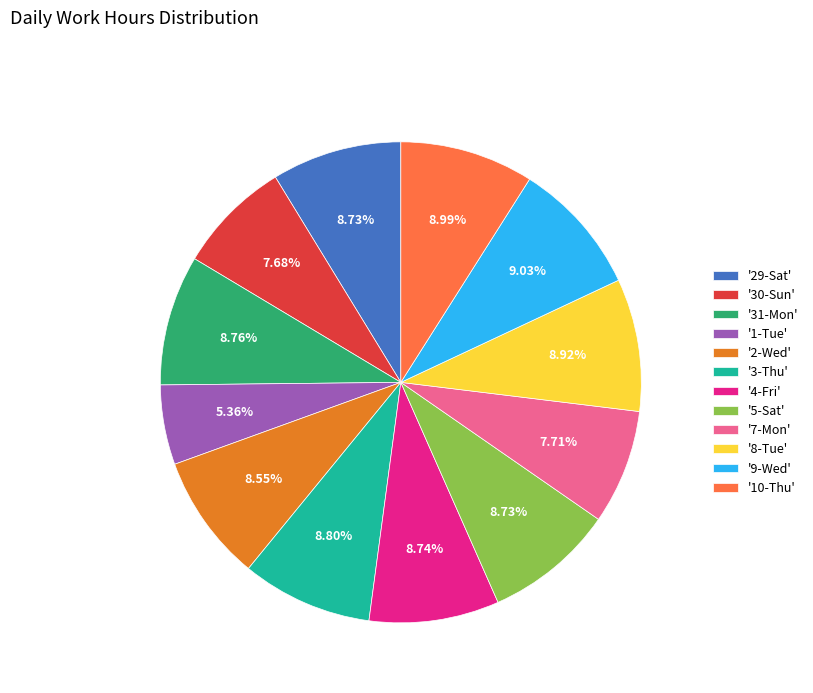

Is there a majority slice in this chart?

No